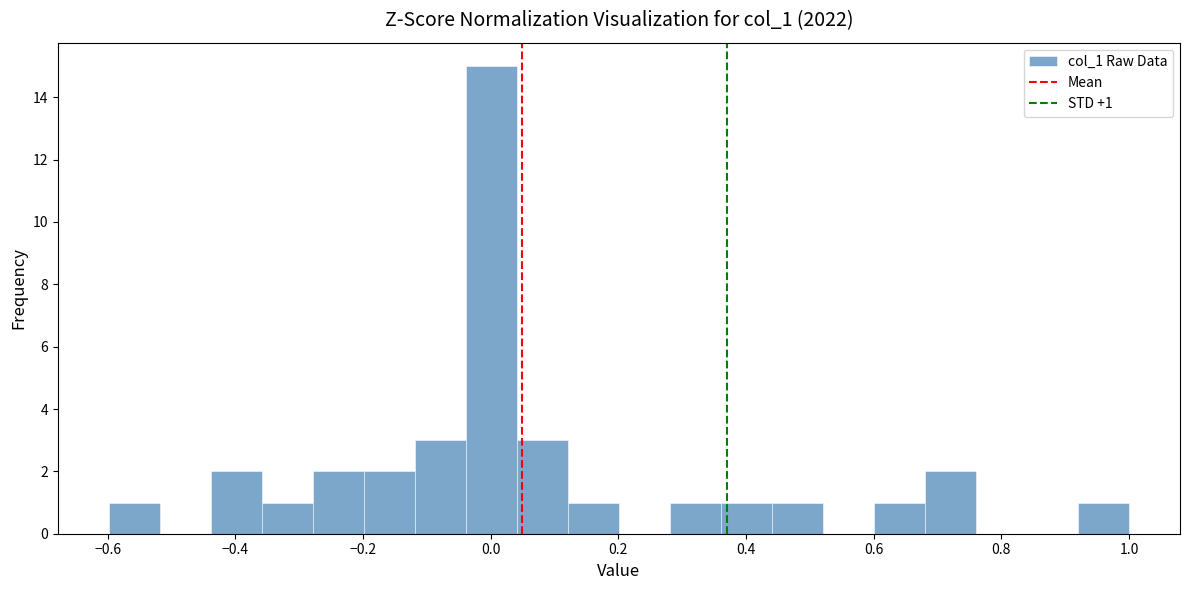

Around what value on the x-axis is the tallest bar? Give the approximate position of its centre, as read against the axis.

0.00